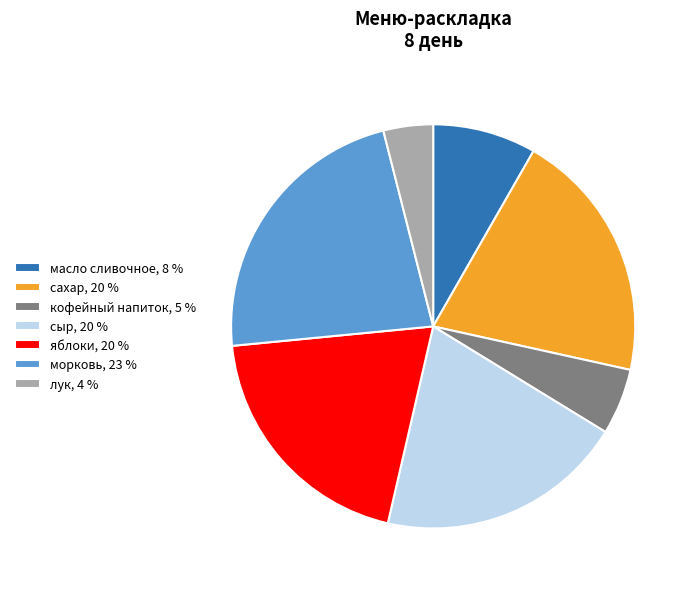

How many slices are in this pie chart?

7